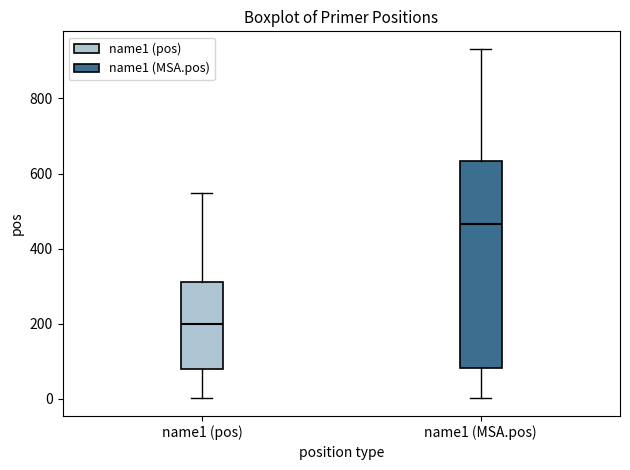

Reading left to right, transcribe this box plot: for each box, give where its median line is, the range the box spans, and where its two whiskers end, as read against the y-axis. The values are not printed on the chart, so give them approximately, as read against the axis.

name1 (pos): median 200, box 80 to 320, whiskers 0 to 540
name1 (MSA.pos): median 460, box 80 to 640, whiskers 0 to 940